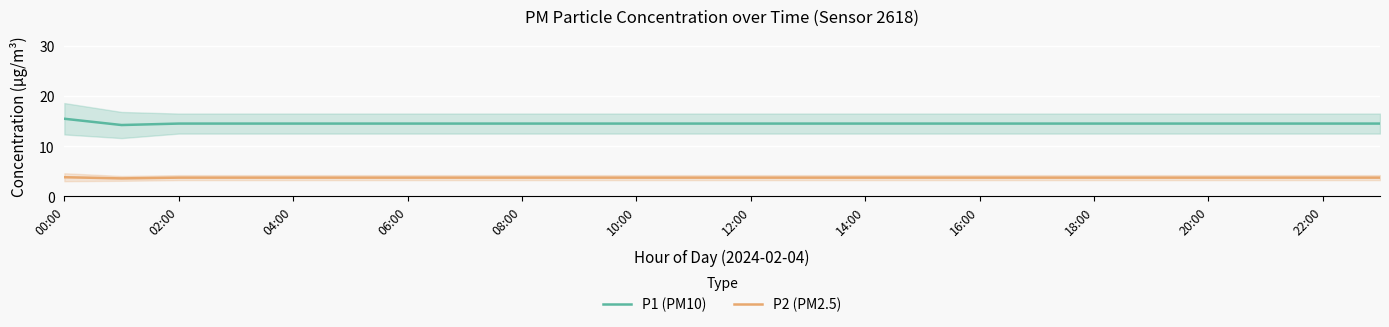

True or false: P2 (PM2.5) has more than 0 points higher than both neighbors.

False